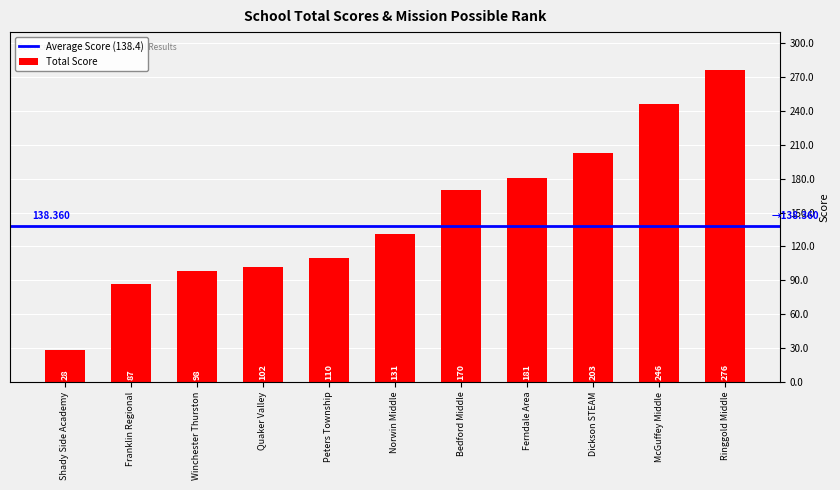

Between Bedford Middle and Ringgold Middle, which is larger?

Ringgold Middle